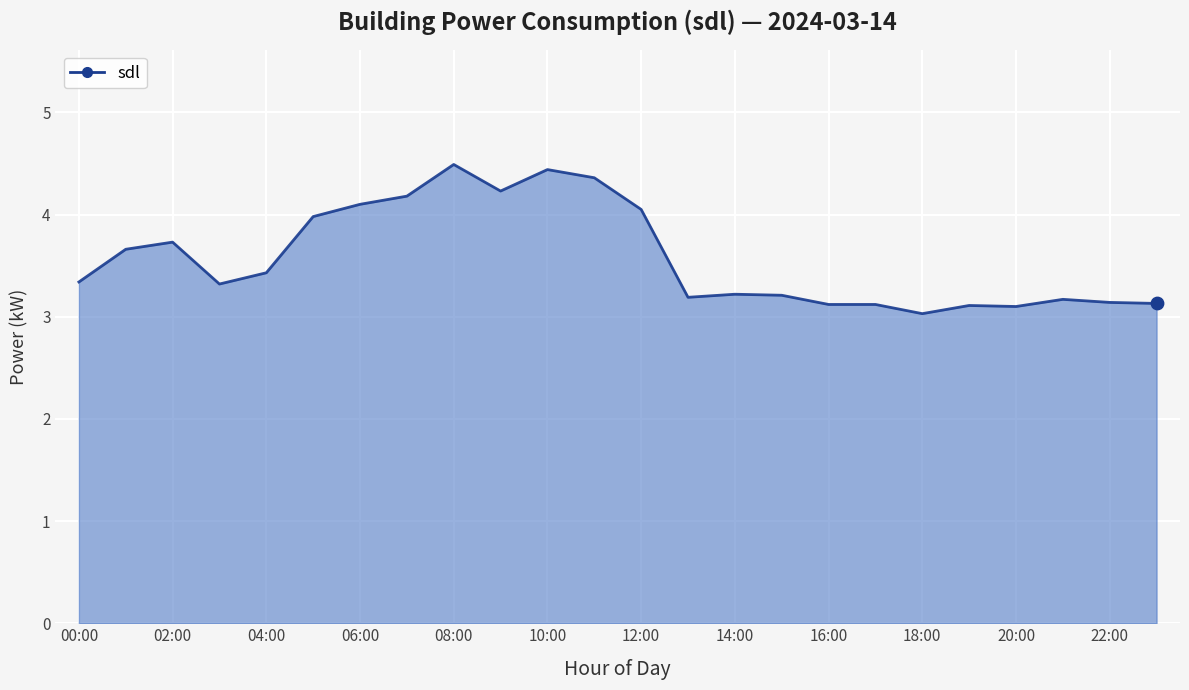

What is the ratio of the value at 02:00 to the value at 12:00?

0.9